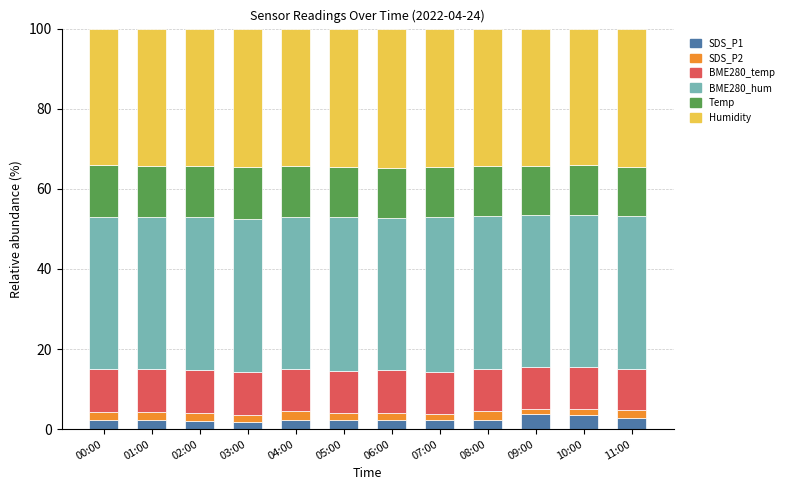

What are all the series names shown in the legend?

SDS_P1, SDS_P2, BME280_temp, BME280_hum, Temp, Humidity